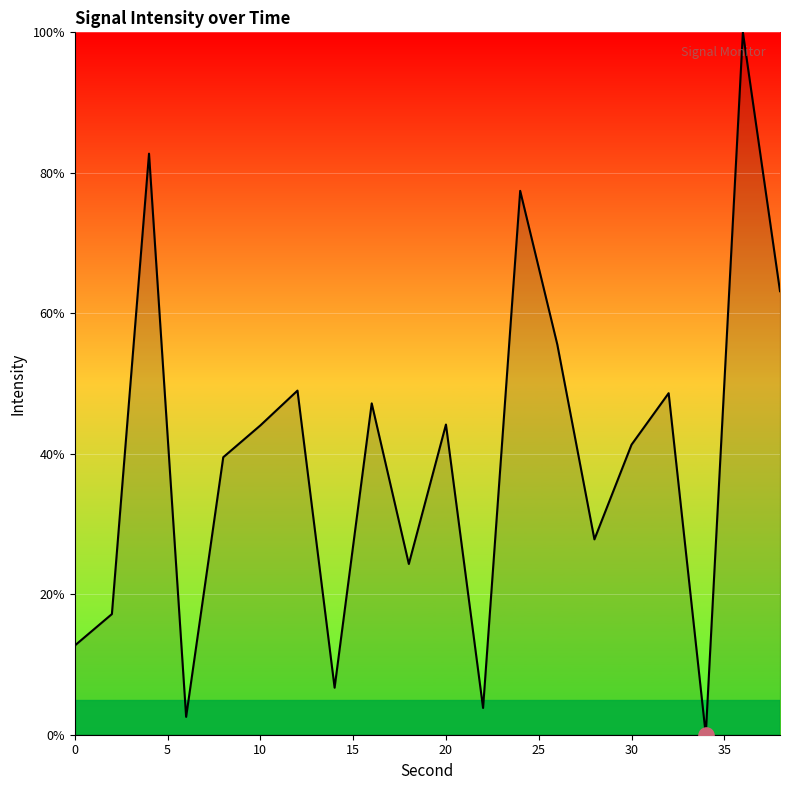

What is the maximum value shown in the chart?

100.0